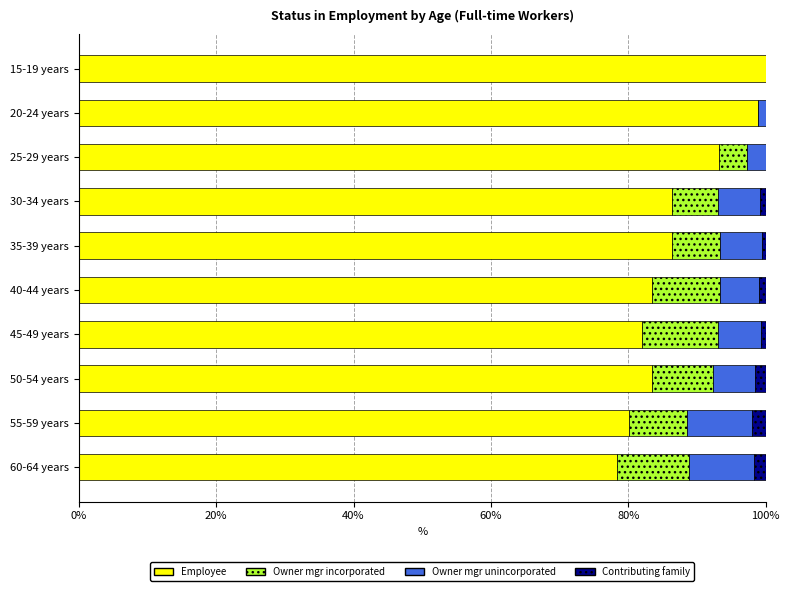

Is it true that Employee equals 93.2 at 25-29 years?

True